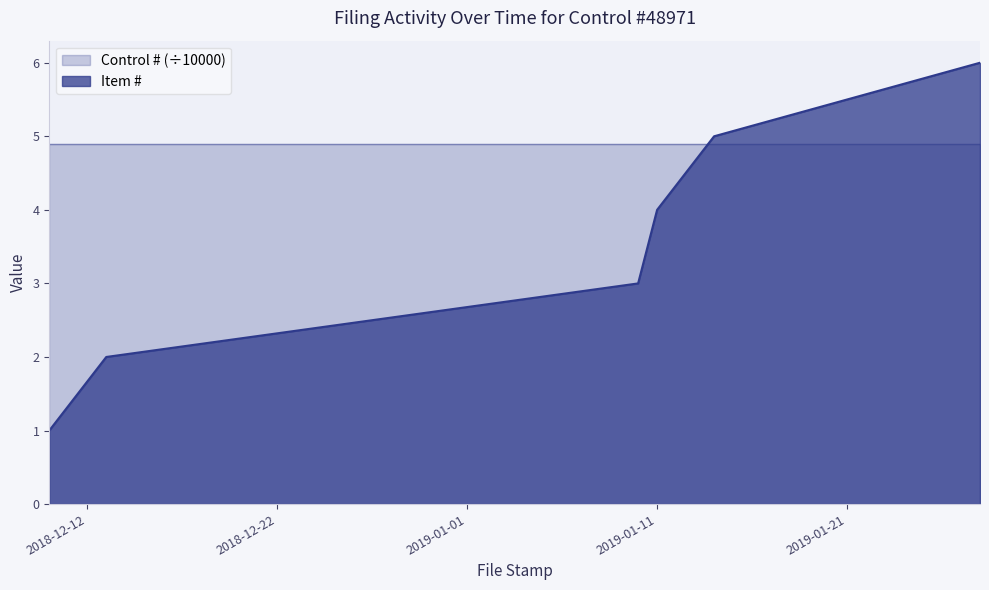

What is the difference between the maximum and minimum values?

5